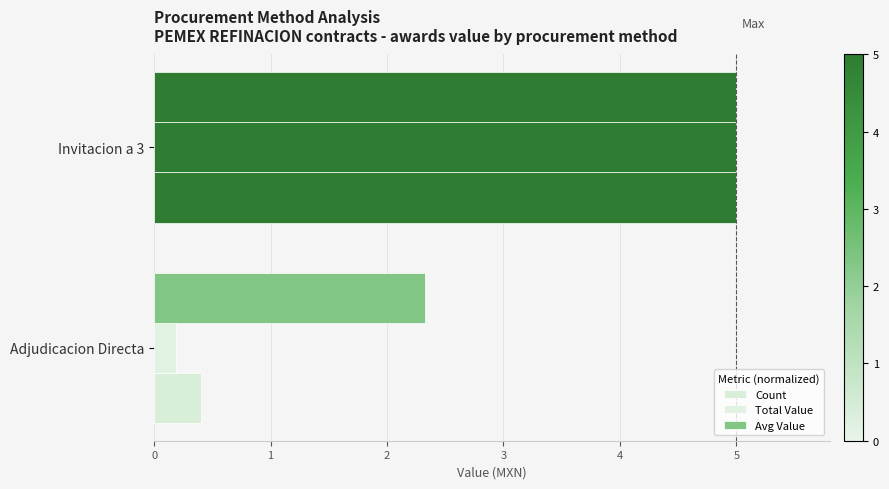

List the labels in order of Total Value value, largest first.

Invitacion a 3, Adjudicacion Directa